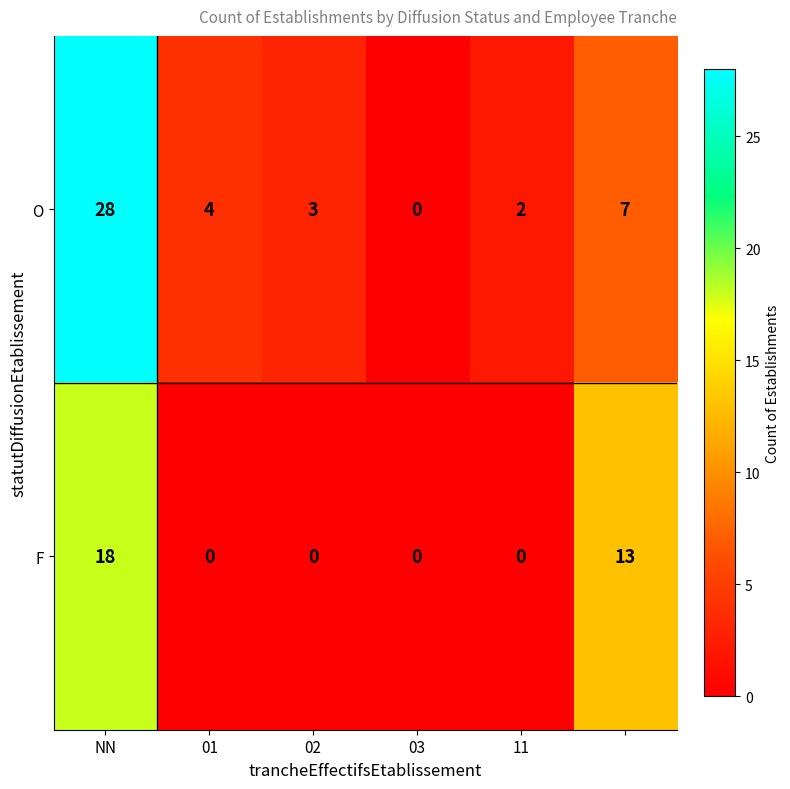

Count the number of data series in this chart.

2